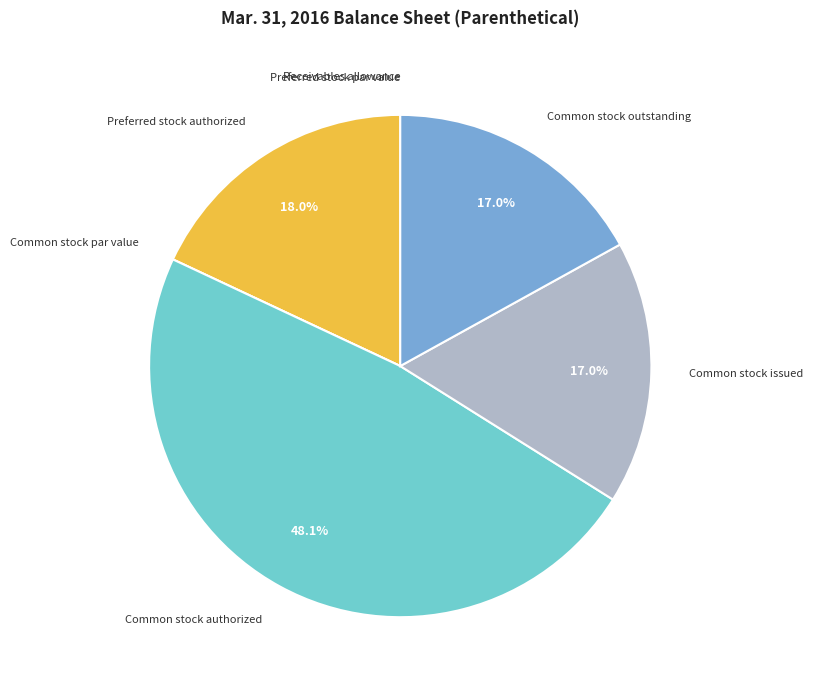

Which category has the biggest portion of the pie?

Common stock authorized